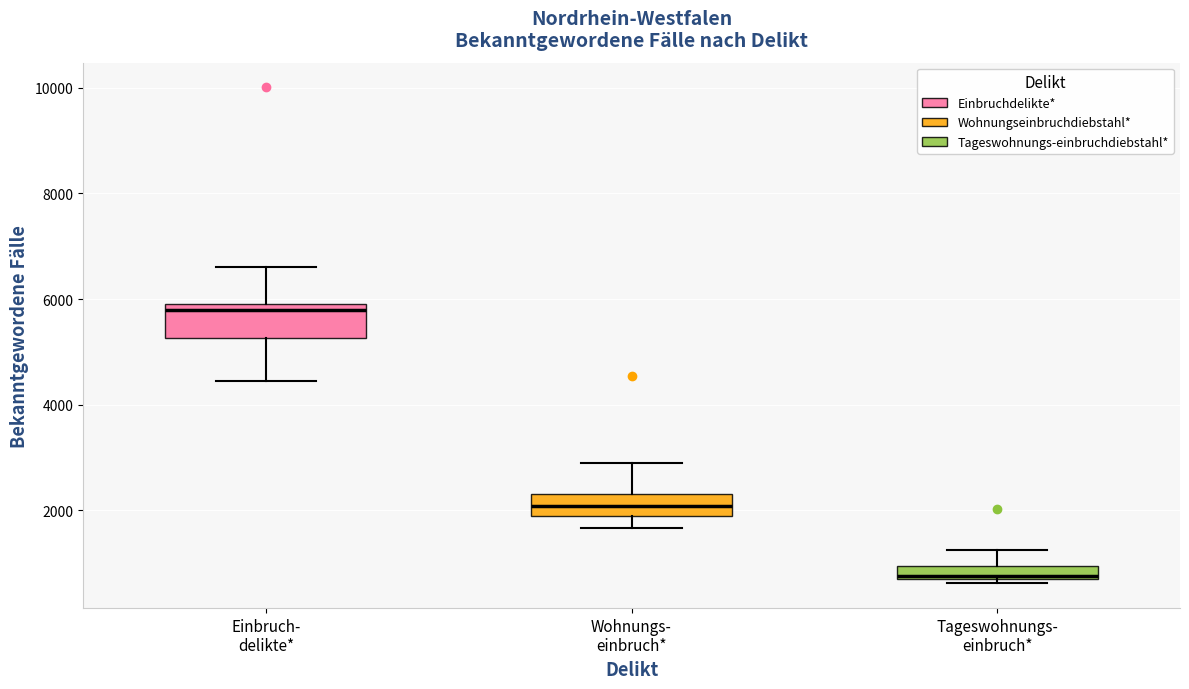

Where is the upper edge of the box for Wohnungs- einbruch* on the y-axis? The values are not printed on the chart, so give them approximately, as read against the axis.

2400